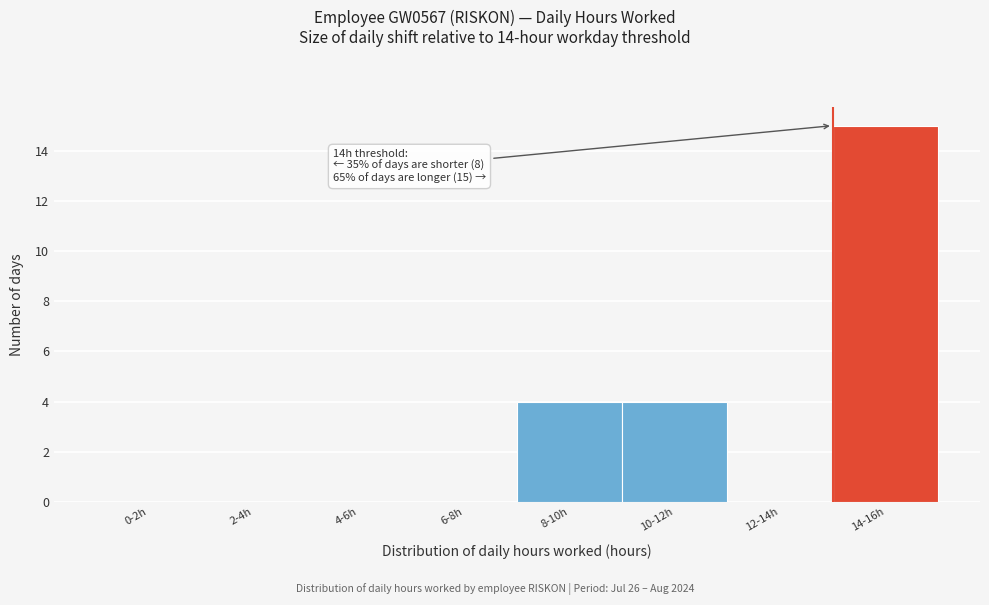

Reading left to right, what are all the values shown in this chart?

0-2h=0	2-4h=0	4-6h=0	6-8h=0	8-10h=4	10-12h=4	12-14h=0	14-16h=15